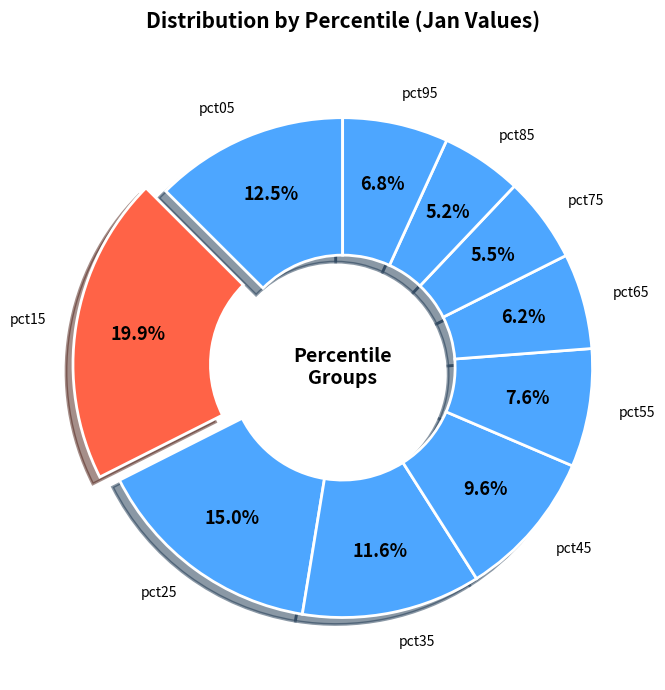

Between pct65 and pct95, which is larger?

pct95